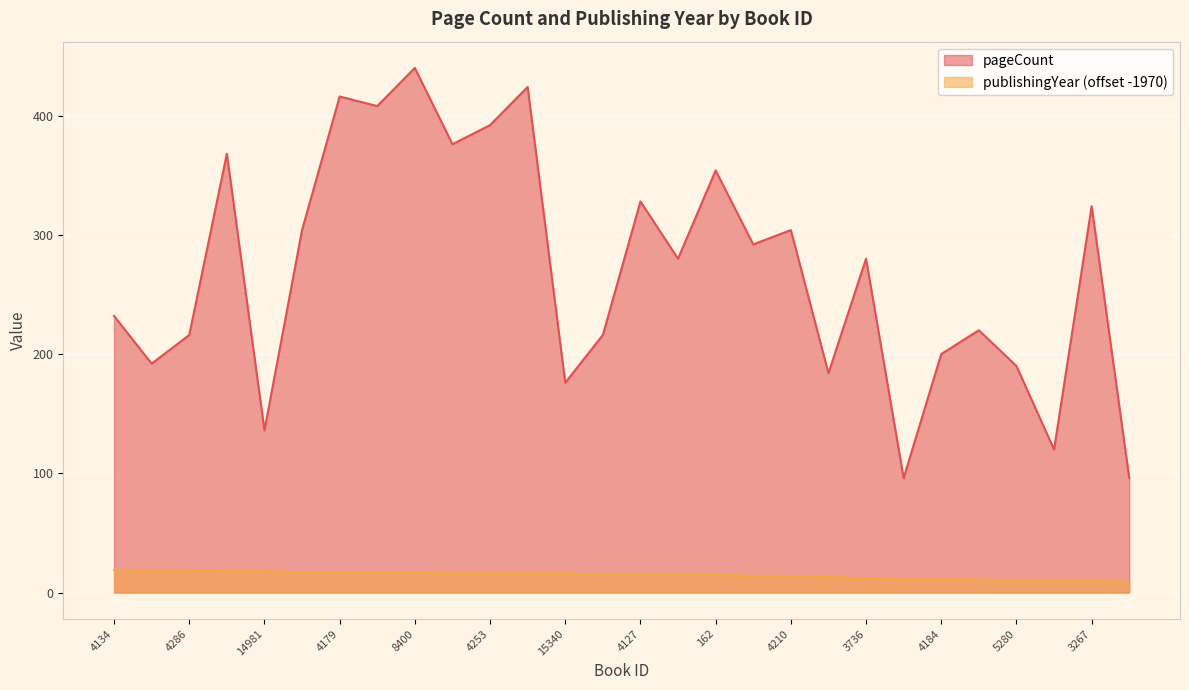

The value of publishingYear at 4141 is 19. True or false?

False